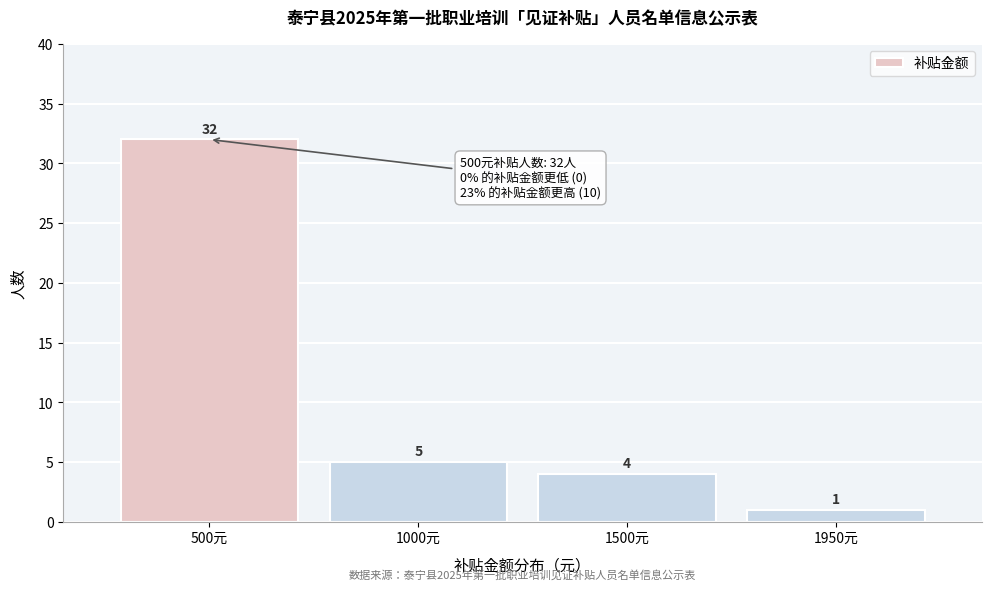

Reading right to left, transcribe all the data shown in this chart.

1	4	5	32